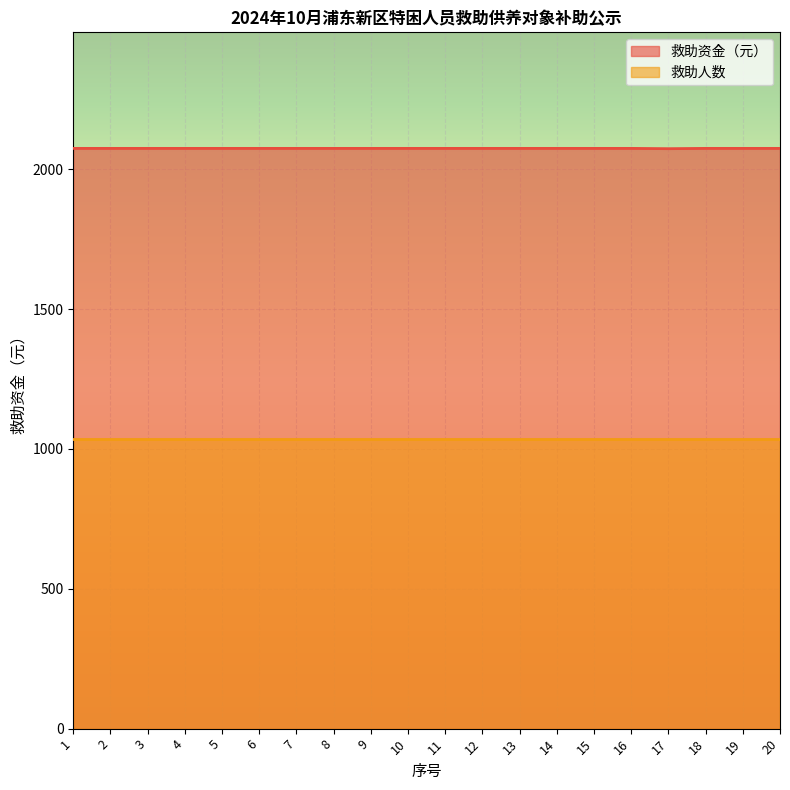

Reading left to right, what are all the values shown in this chart?

1=2075.0	2=2075.0	3=2075.0	4=2075.0	5=2075.0	6=2075.0	7=2075.0	8=2075.0	9=2075.0	10=2075.0	11=2075.0	12=2075.0	13=2075.0	14=2075.0	15=2075.0	16=2075.0	17=2073.9	18=2075.0	19=2075.0	20=2075.0